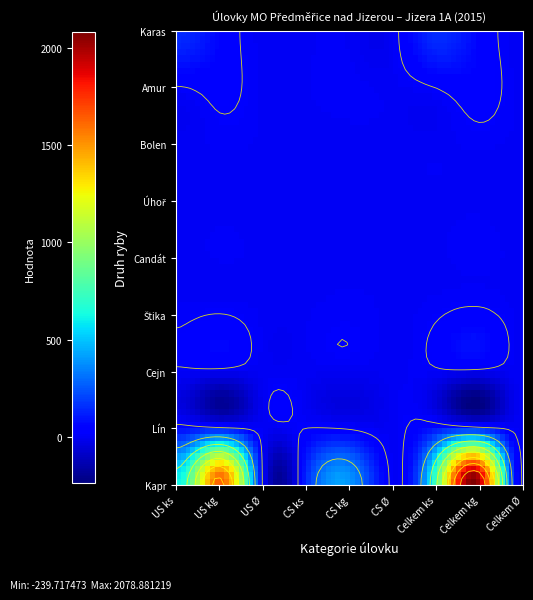

At how many categories does at least one series exceed 86?

6